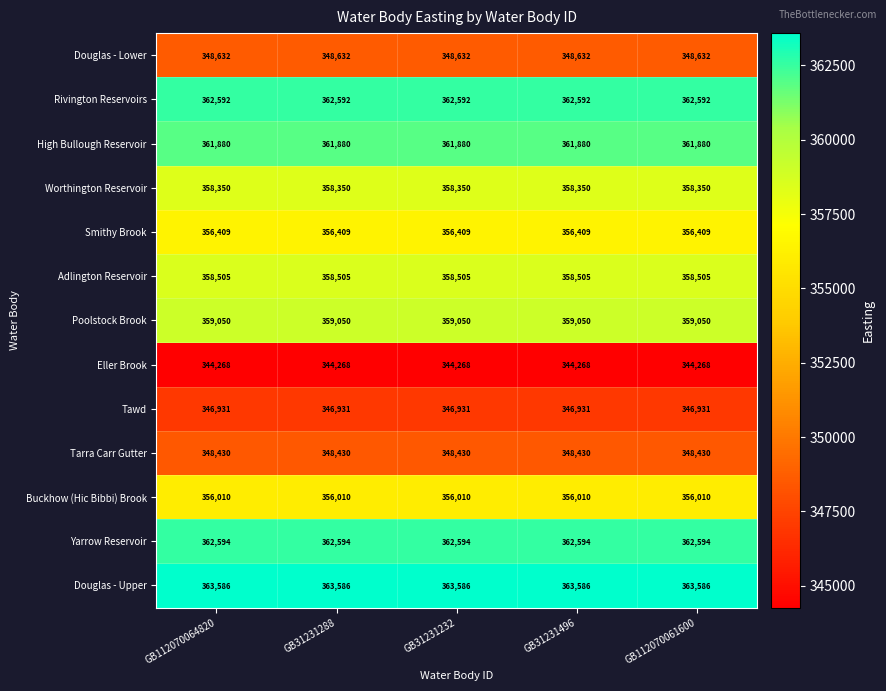

What is the difference between the highest and lowest values at GB31231496?

19318